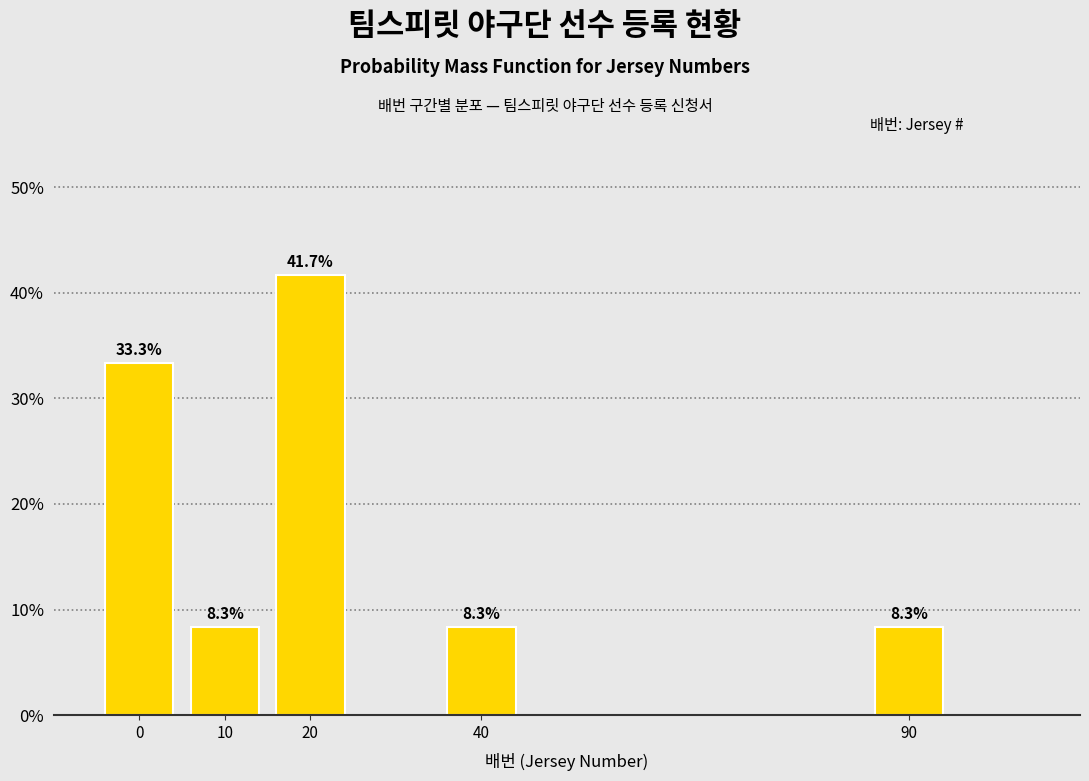

Reading left to right, list all the values displayed in this chart.

33.3	8.3	41.7	8.3	8.3